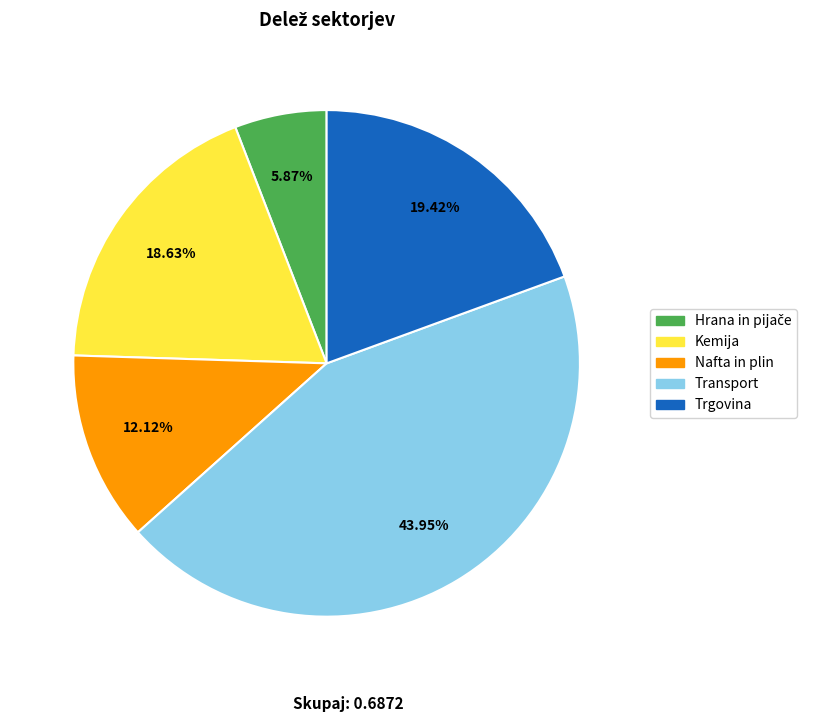

What is the total percentage of Transport and Trgovina?

63.4%